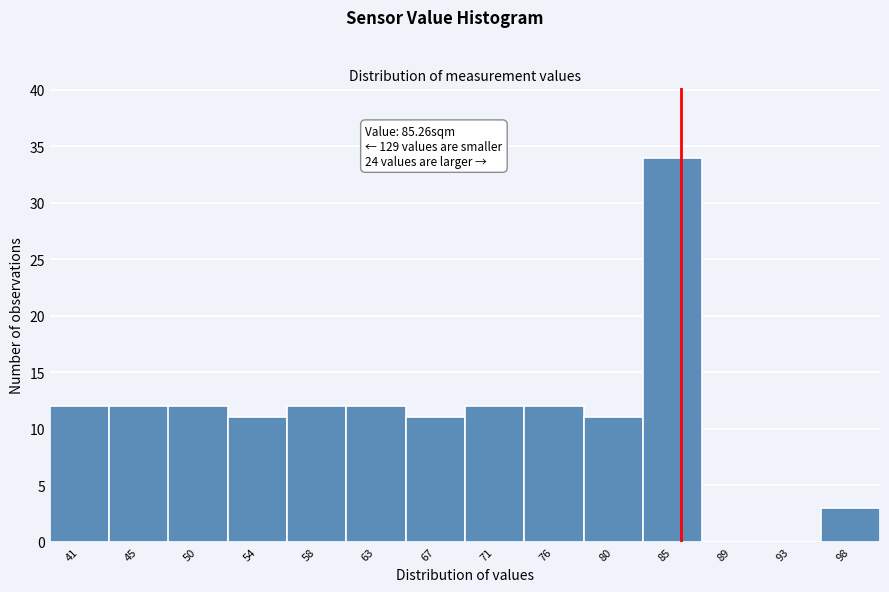

Over which range of the x-axis is the bar tallest?

82.5 to 87.0